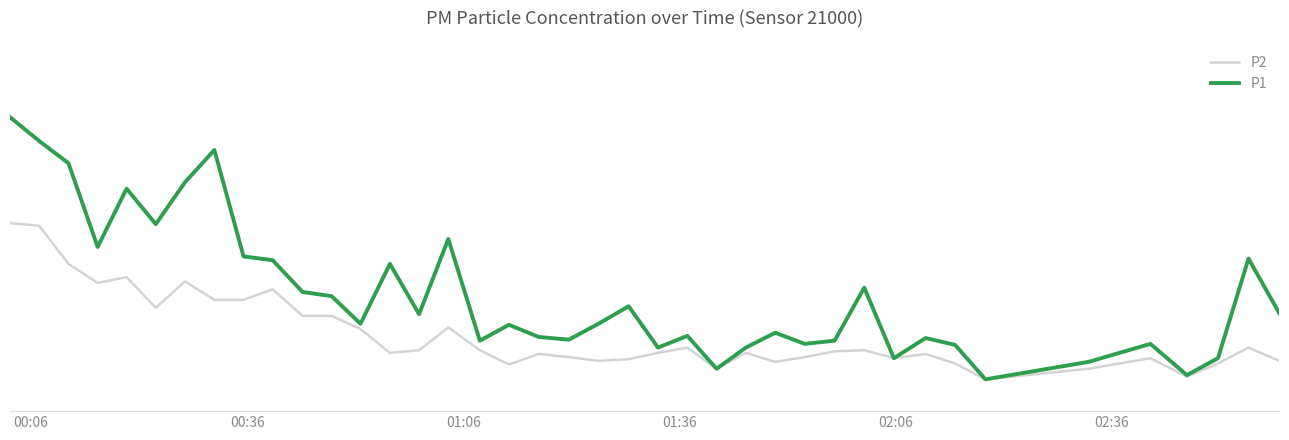

What is the value of the P1 point at the 10th from the left?

2.9